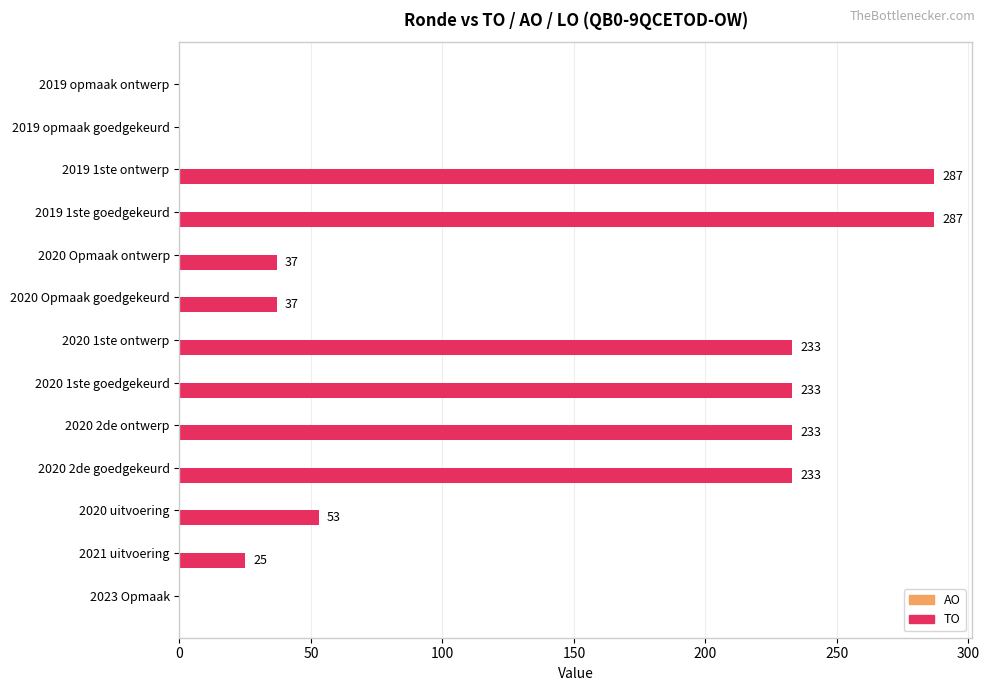

At which label is the value closest to 143?

2020 uitvoering